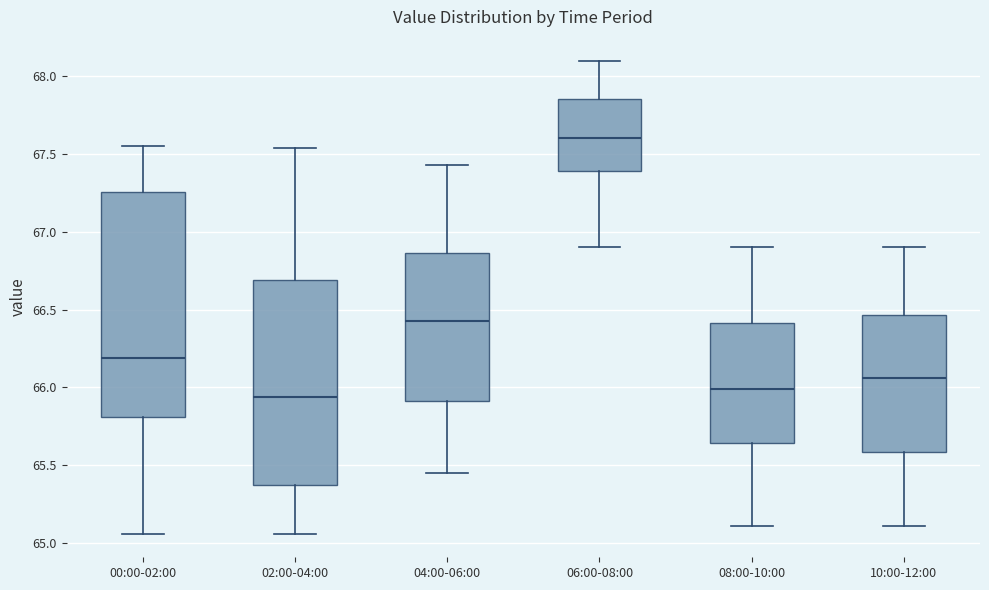

Reading left to right, read every box against the y-axis: the position of its median line, the range the box covers, and the ends of its whiskers. The values are not printed on the chart, so give them approximately, as read against the axis.

00:00-02:00: median 66.20, box 65.80 to 67.25, whiskers 65.05 to 67.55
02:00-04:00: median 65.95, box 65.35 to 66.70, whiskers 65.05 to 67.55
04:00-06:00: median 66.45, box 65.90 to 66.85, whiskers 65.45 to 67.45
06:00-08:00: median 67.60, box 67.40 to 67.85, whiskers 66.90 to 68.10
08:00-10:00: median 66.00, box 65.65 to 66.40, whiskers 65.10 to 66.90
10:00-12:00: median 66.05, box 65.60 to 66.45, whiskers 65.10 to 66.90